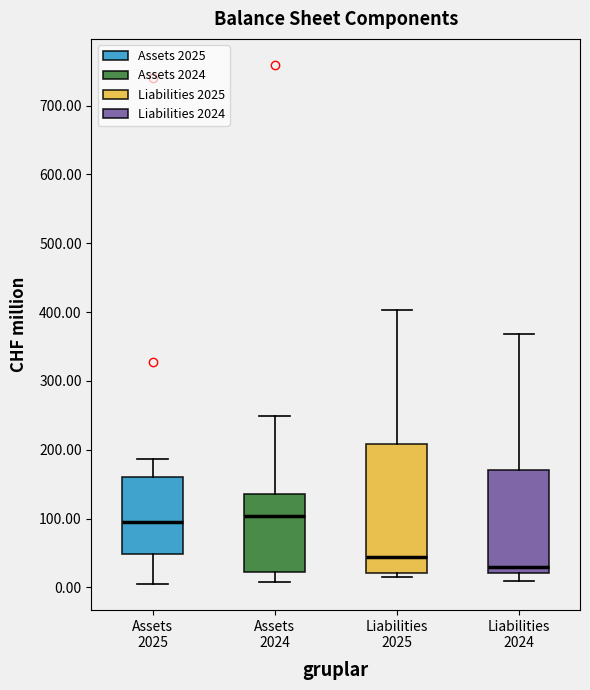

Reading left to right, read every box against the y-axis: the position of its median line, the range the box covers, and the ends of its whiskers. The values are not printed on the chart, so give them approximately, as read against the axis.

Assets 2025: median 100, box 50 to 160, whiskers 0 to 190
Assets 2024: median 100, box 20 to 140, whiskers 10 to 250
Liabilities 2025: median 40, box 20 to 210, whiskers 20 (just below the box's lower edge) to 400
Liabilities 2024: median 30, box 20 to 170, whiskers 10 to 370